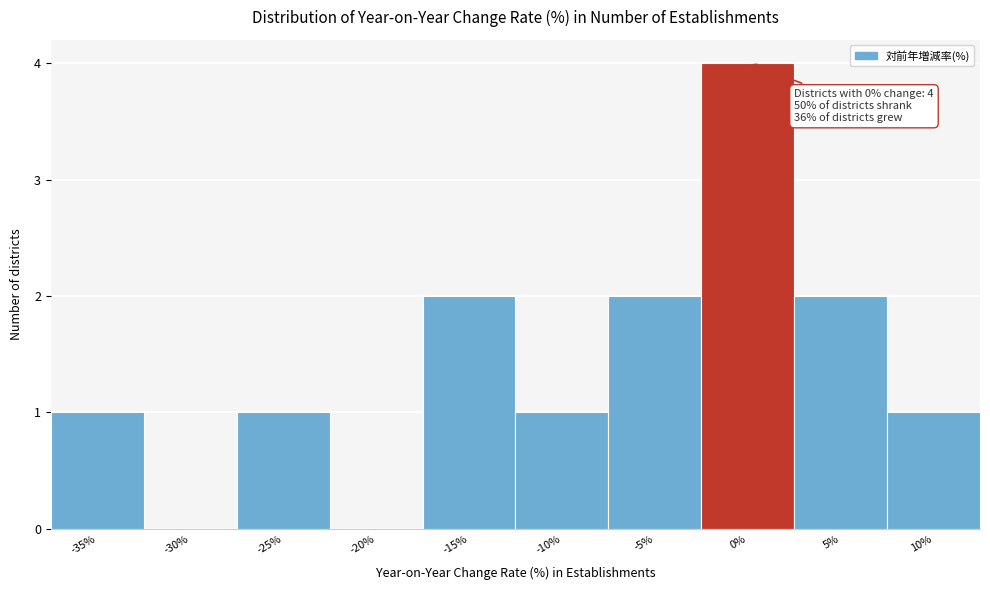

Reading right to left, extract all data points from this chart.

10%=1	5%=2	0%=4	-5%=2	-10%=1	-15%=2	-20%=0	-25%=1	-30%=0	-35%=1